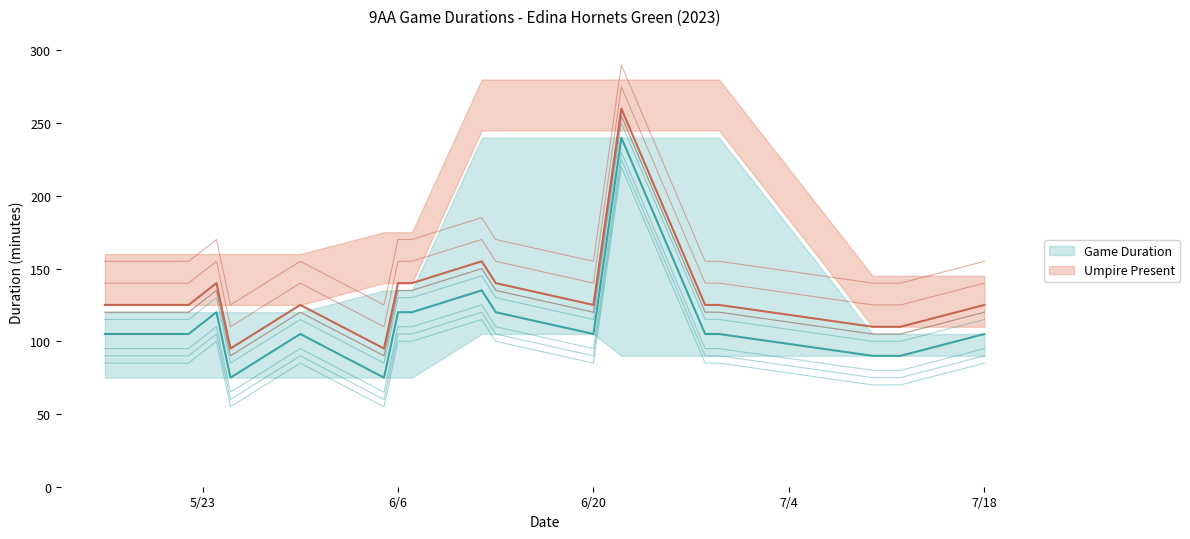

What is the greatest value displayed?

240